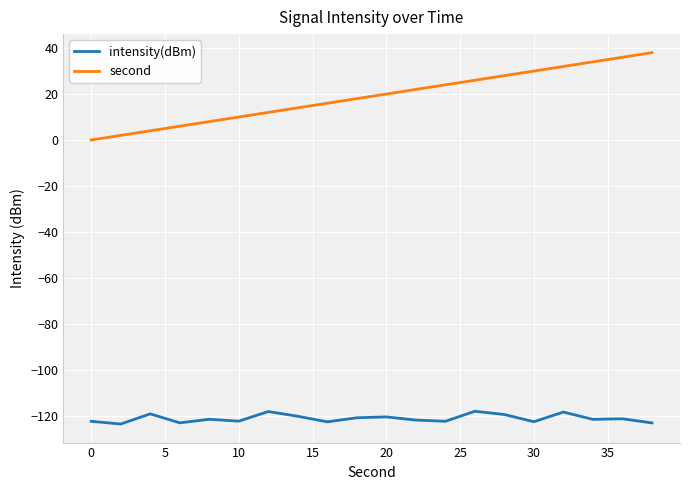

What is the minimum value shown in the chart?

-123.6